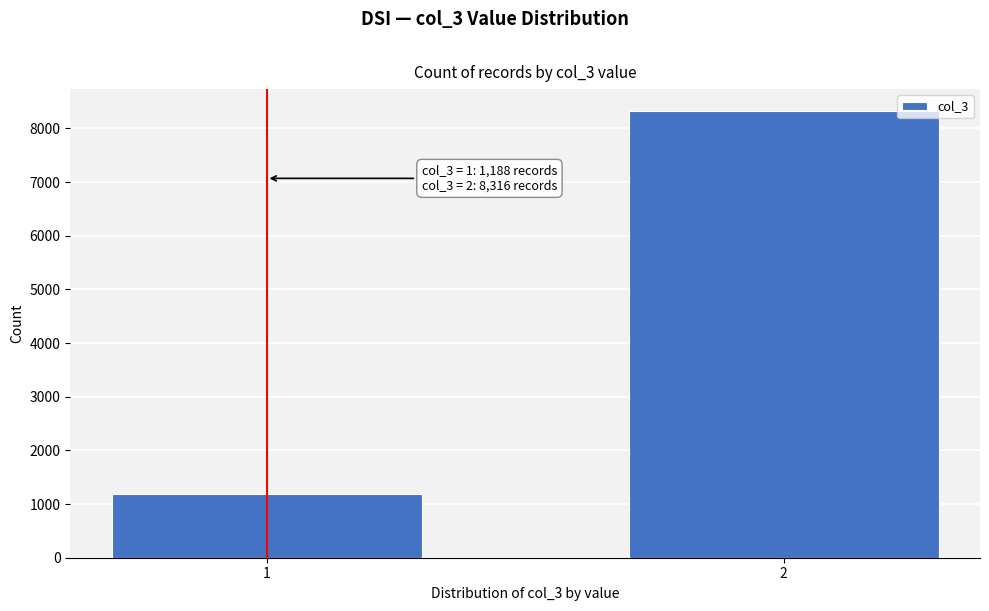

Reading left to right, extract all data points from this chart.

1=1188	2=8316